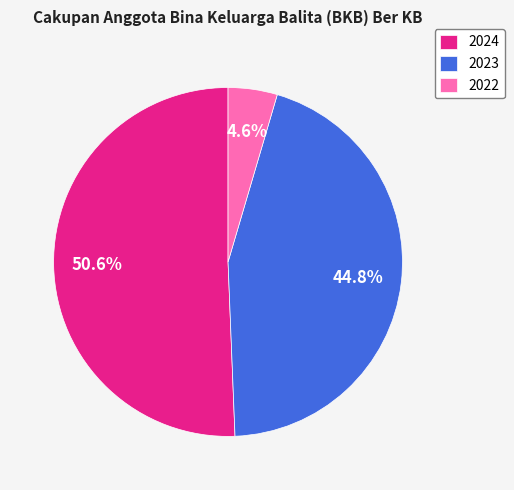

Rank the categories by value from lowest to highest.

2022, 2023, 2024